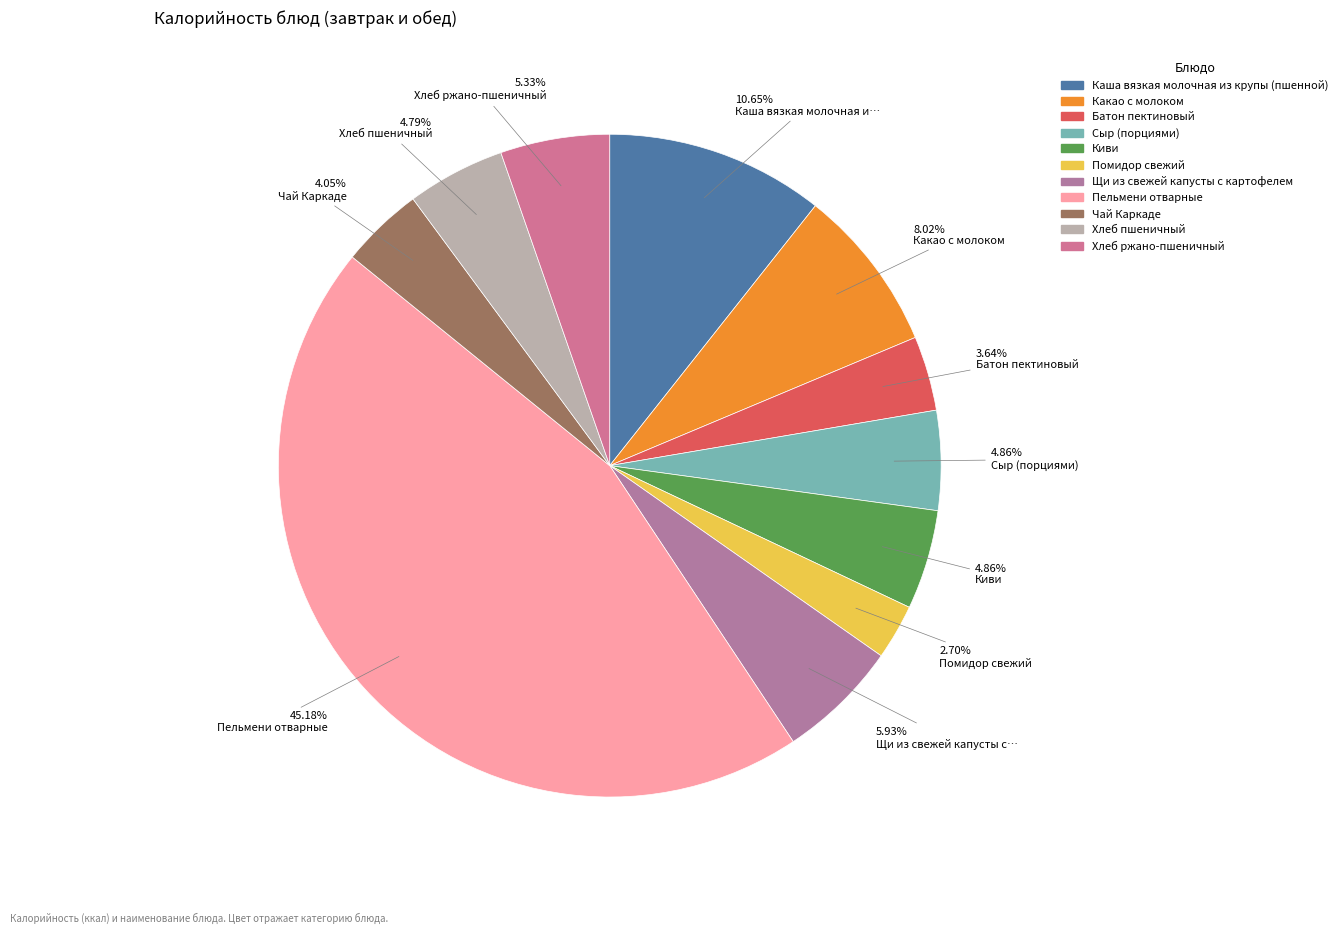

What percentage is the Хлеб ржано-пшеничный slice, to the nearest percent?

5%